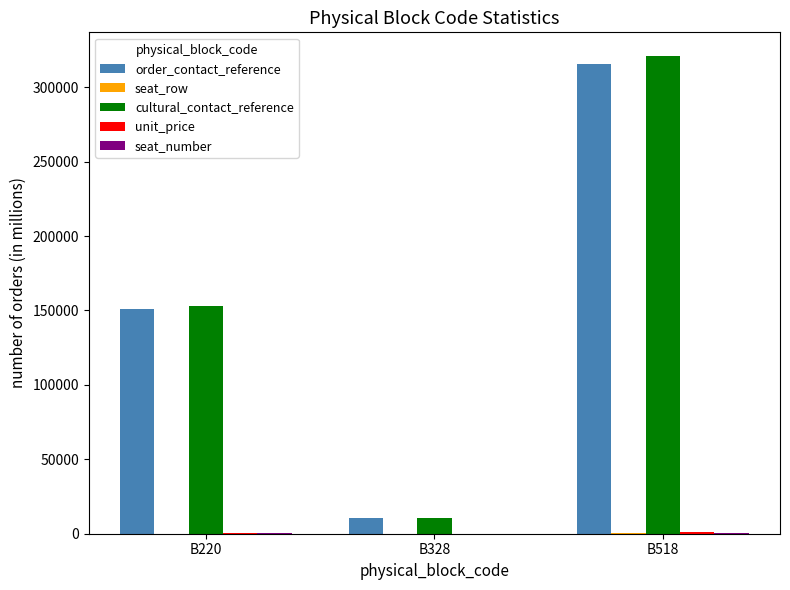

At which category is the sum across all series the highest?

B518